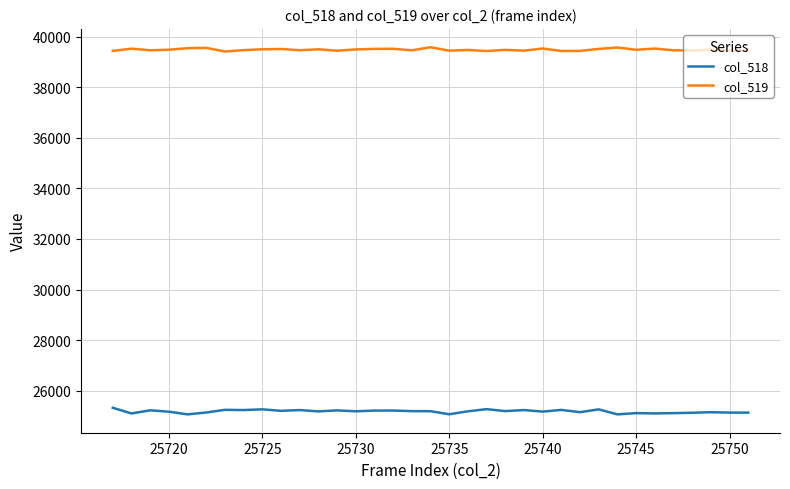

Which series has the largest total across all categories?

col_519